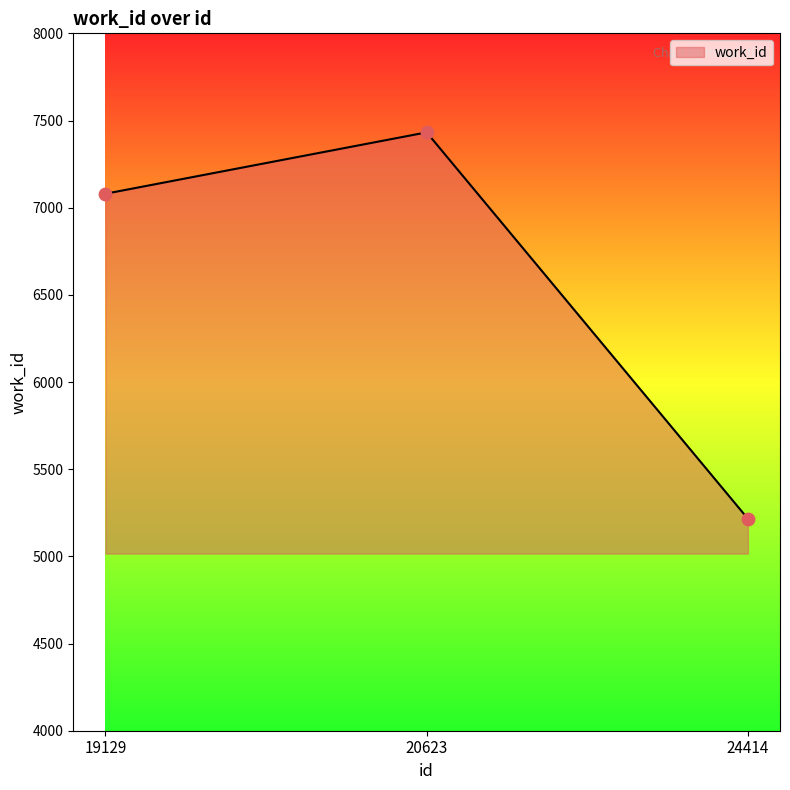

What is the ratio of the value at 20623 to the value at 24414?

1.4